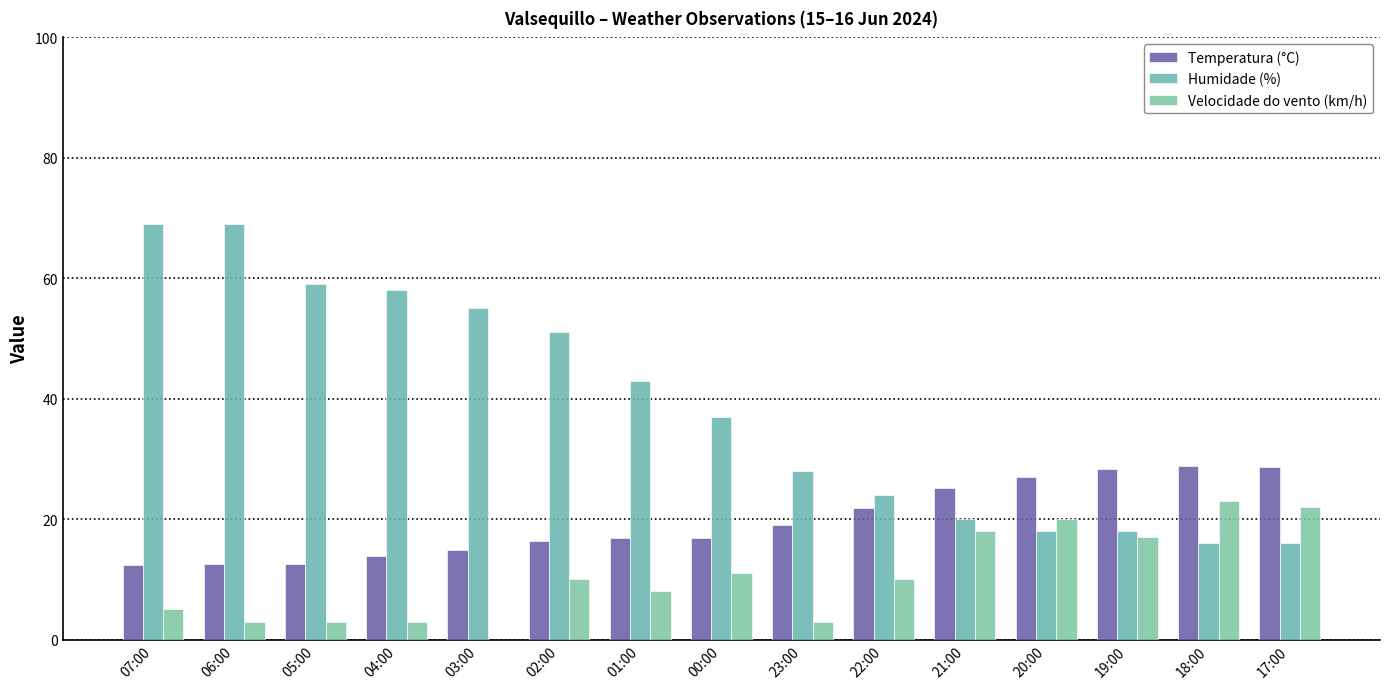

How many series are shown in this chart?

3